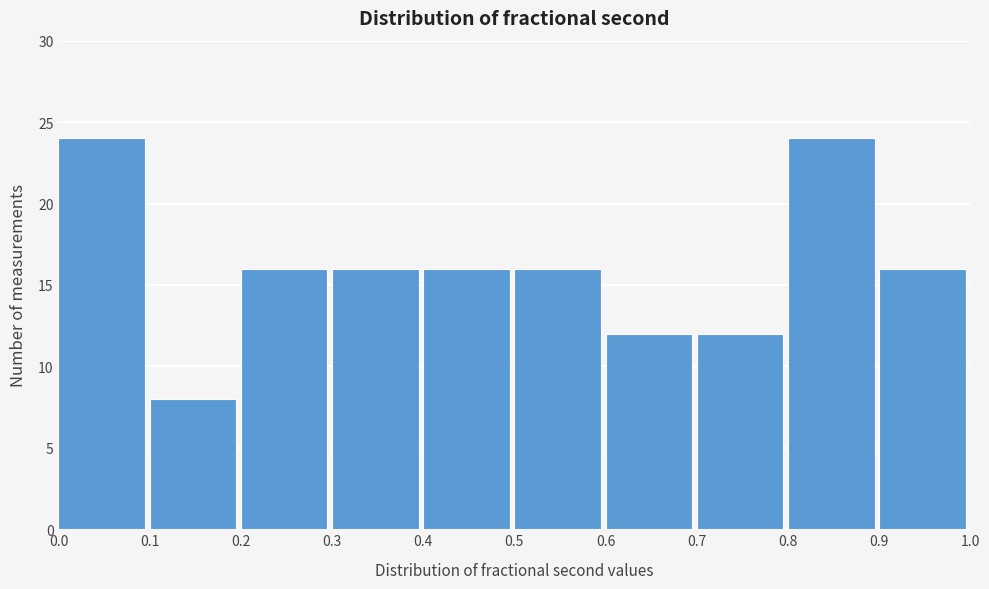

Reading left to right, transcribe this chart: for each bar, give the range it covers on the x-axis and its height. The values are not printed on the chart, so give them approximately, as read against the axis.

0.0 to 0.1: 24
0.1 to 0.2: 8
0.2 to 0.3: 16
0.3 to 0.4: 16
0.4 to 0.5: 16
0.5 to 0.6: 16
0.6 to 0.7: 12
0.7 to 0.8: 12
0.8 to 0.9: 24
0.9 to 1.0: 16